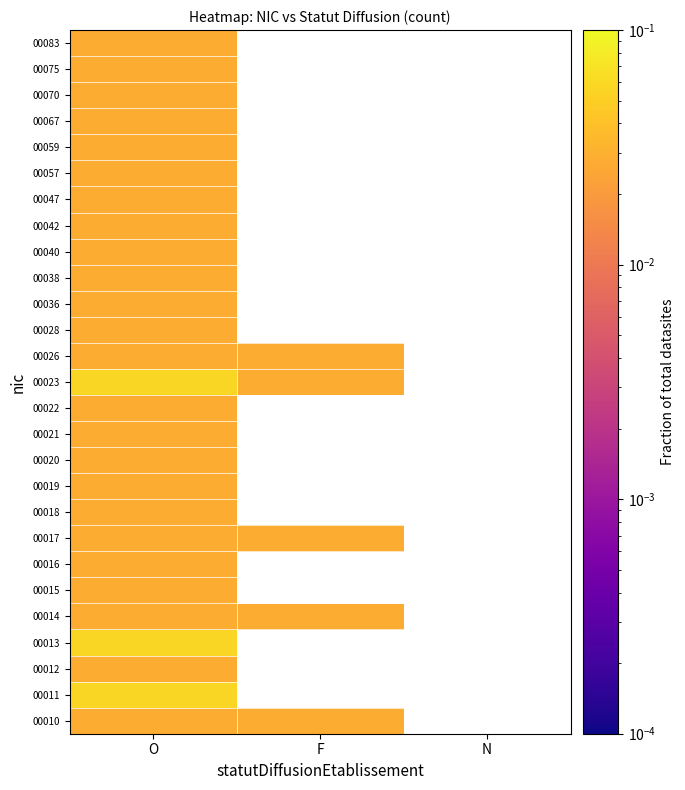

Which category has the highest value across all series?

O